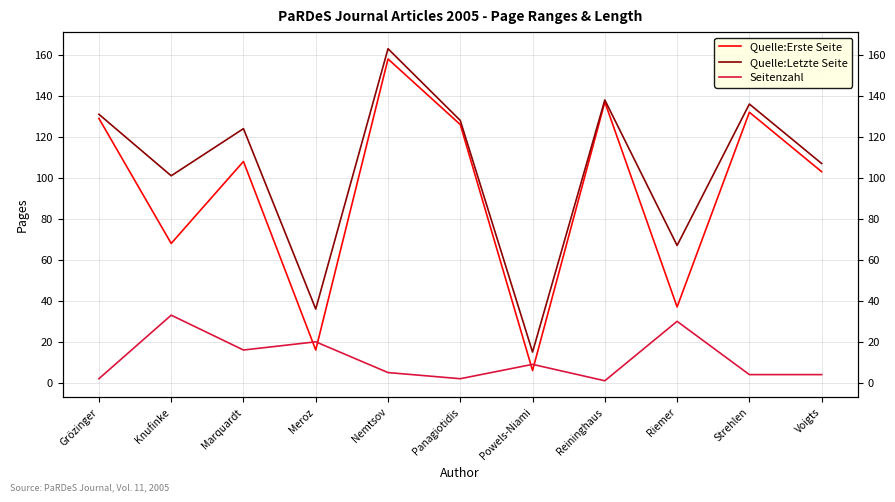

What is the label of the 1st point from the right?

Voigts